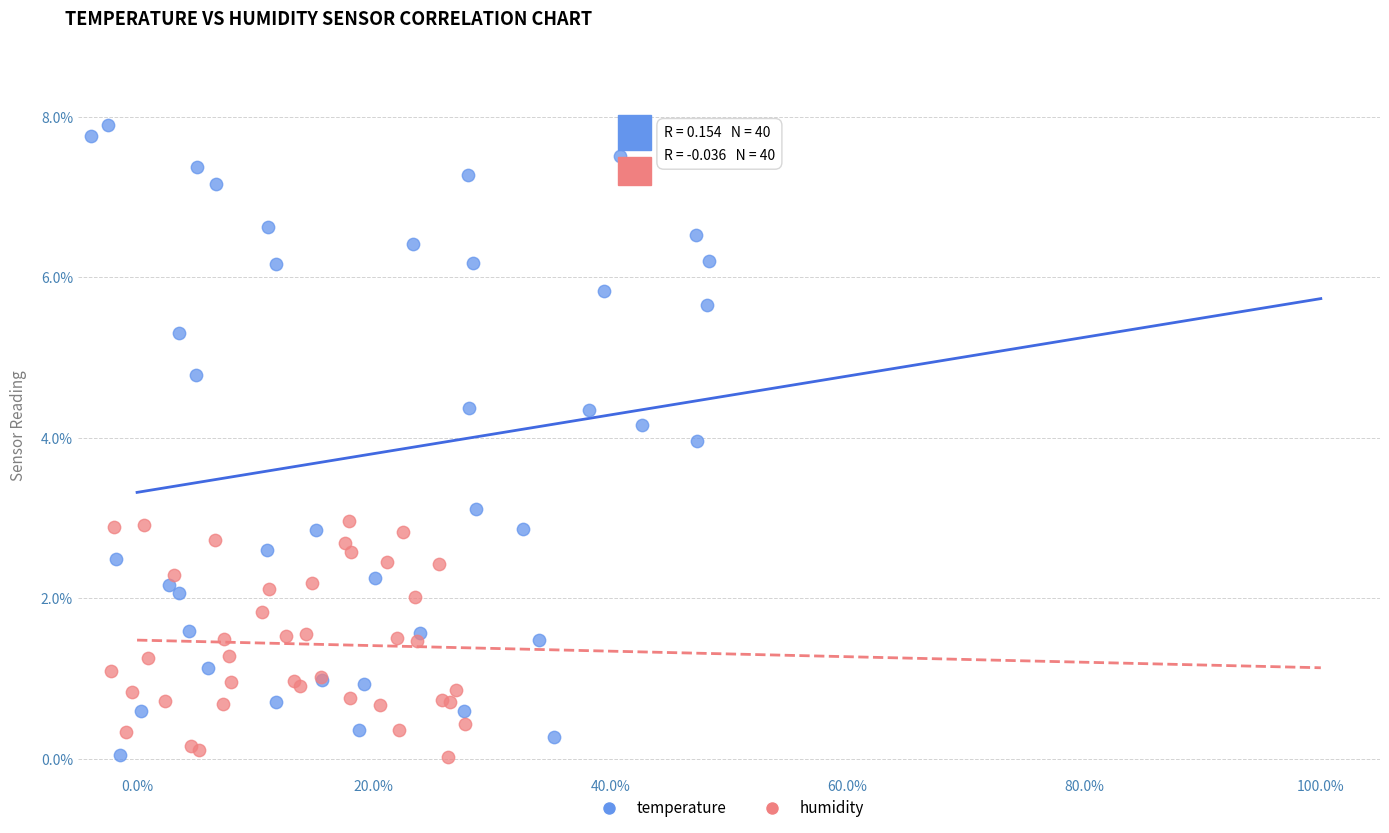

Which series reaches the maximum Y coordinate?

temperature